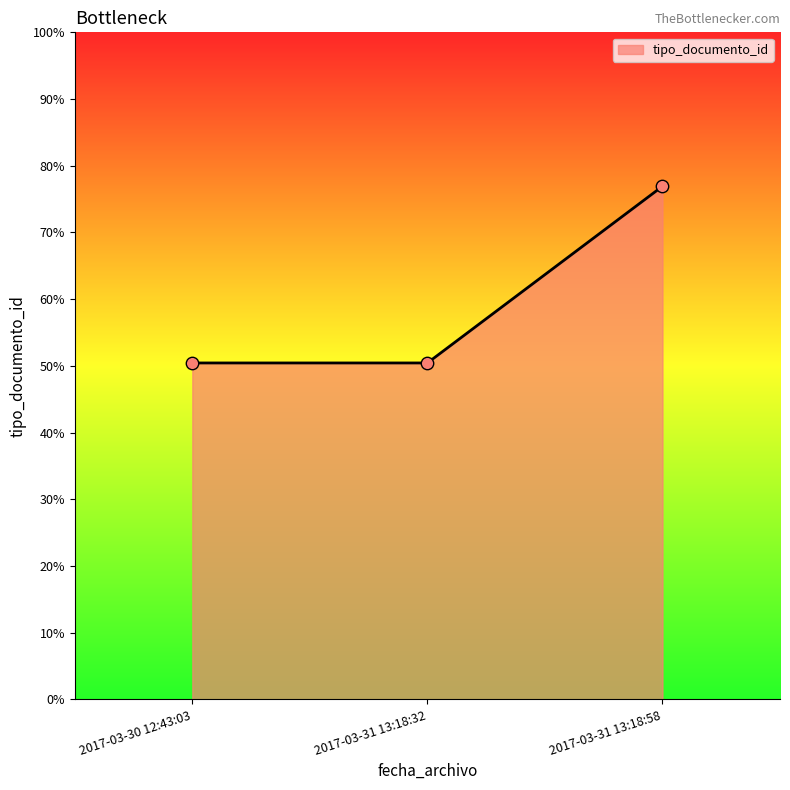

Does the chart have visible grid lines?

No